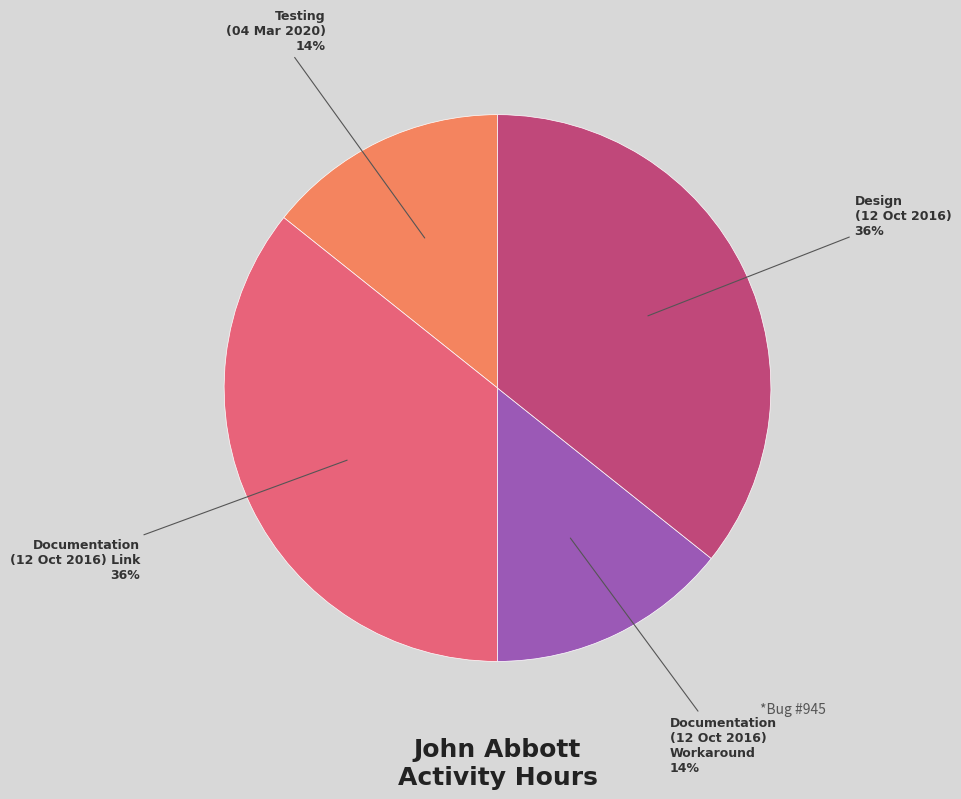

To the nearest percent, what is the average slice percentage?

25%